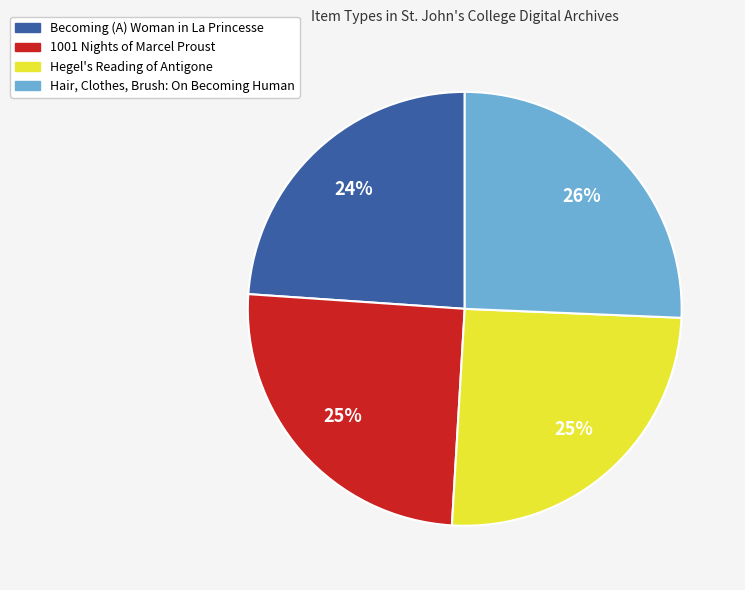

Which slice is the smallest?

Becoming (A) Woman in La Princesse